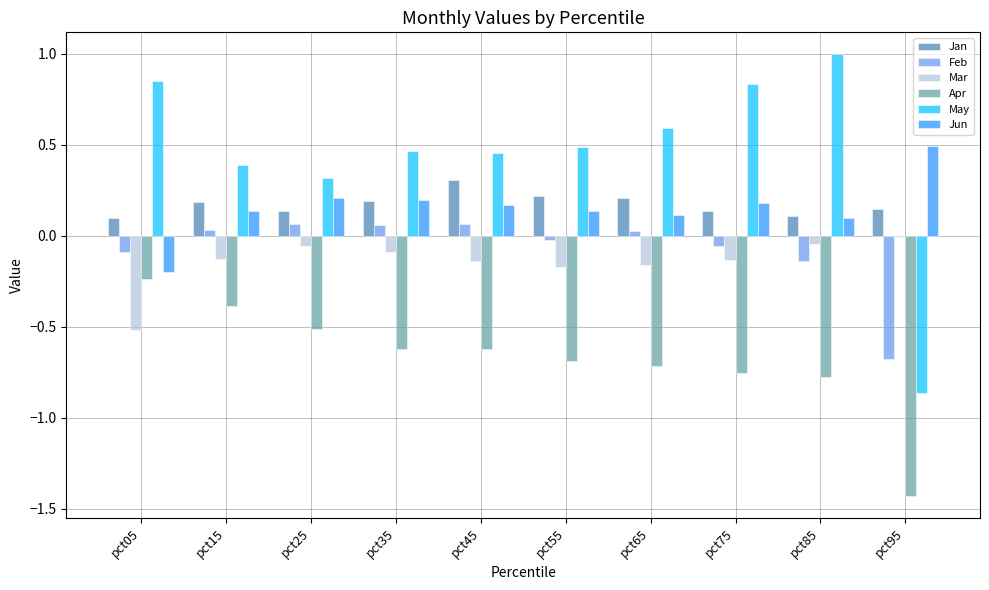

What are all the series names shown in the legend?

Jan, Feb, Mar, Apr, May, Jun